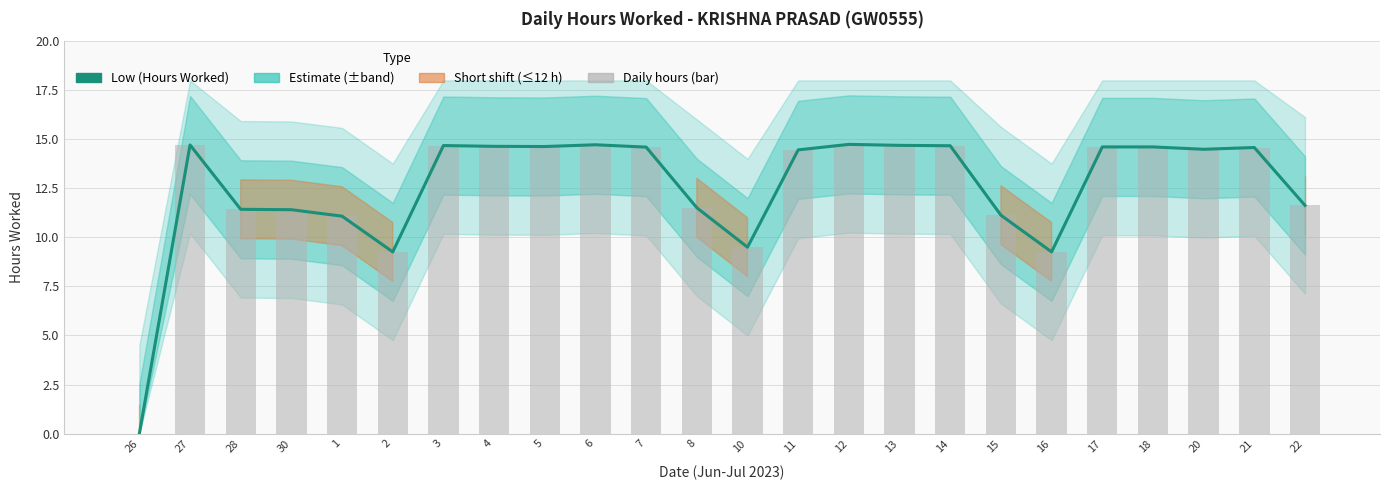

Which has a higher value, 11 or 30?

11